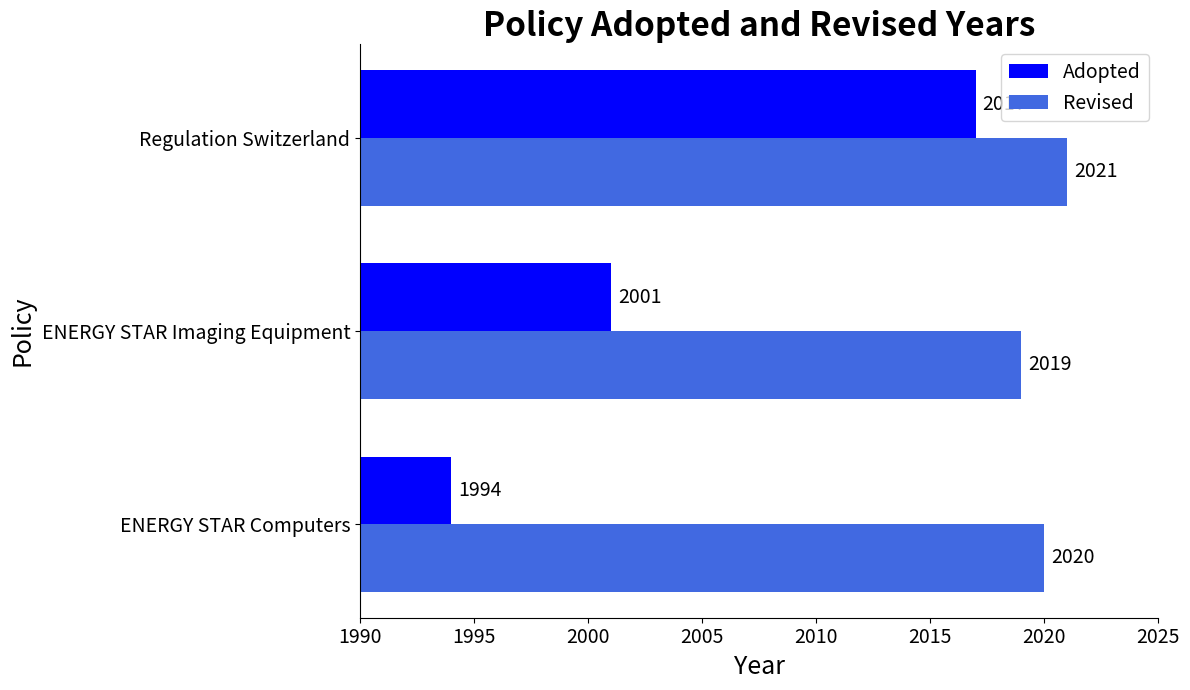

The Adopted series shows 2017 at Regulation Switzerland. True or false?

True